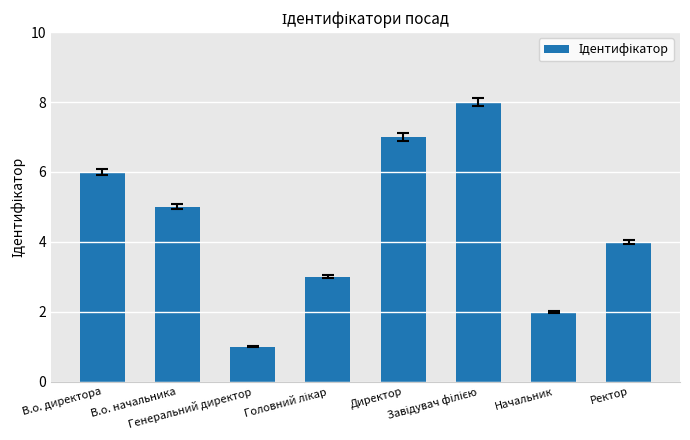

At which category does the chart reach its minimum across all series?

Генеральний директор